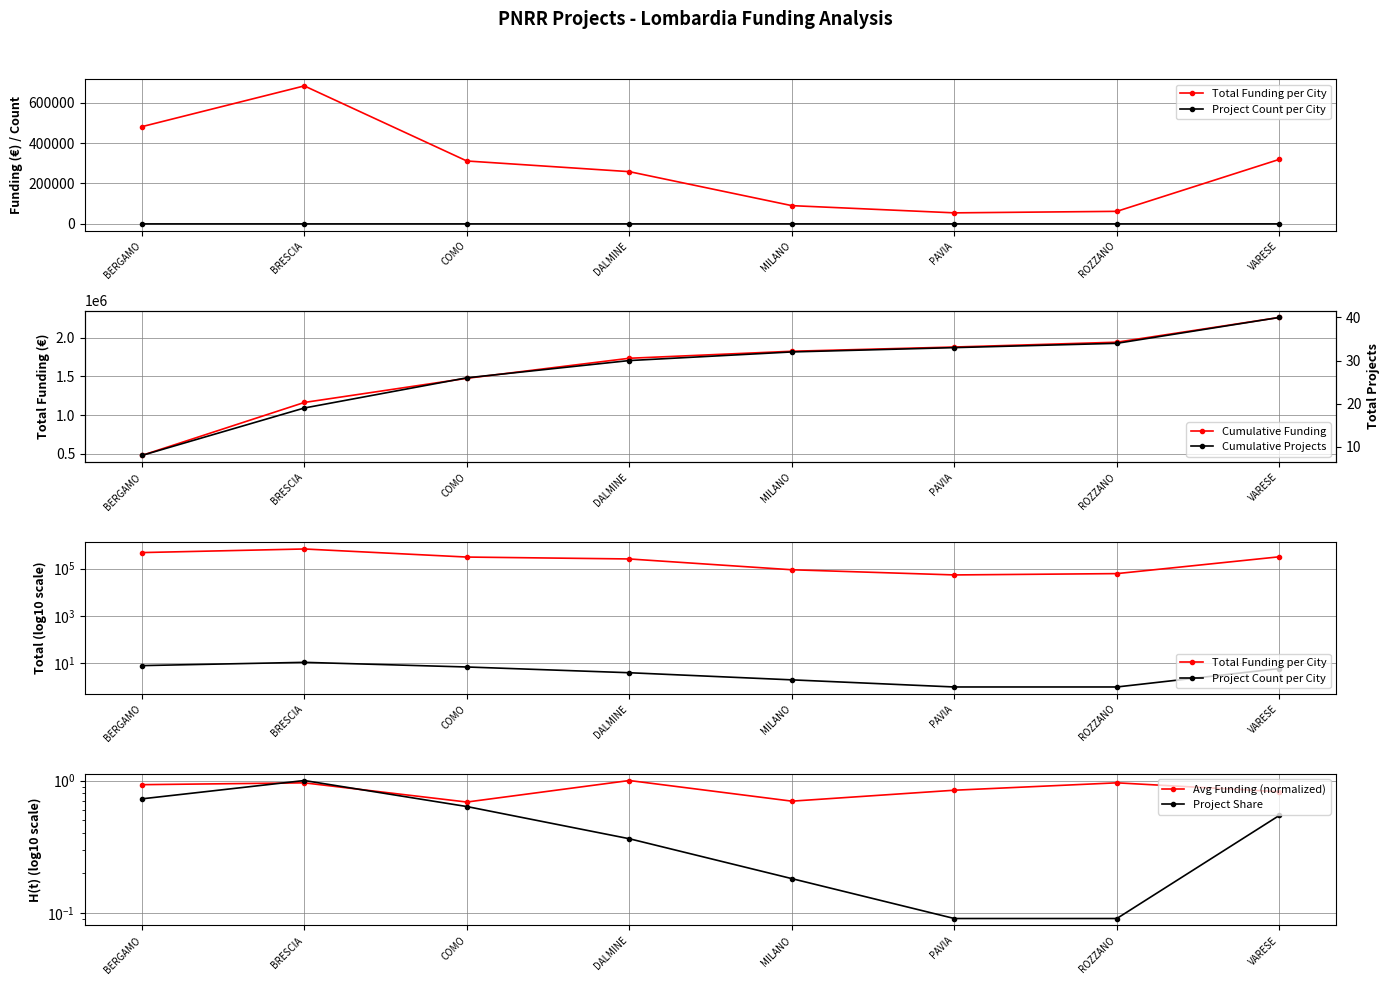

What is the difference between the highest and lowest values at COMO?

1474427.7